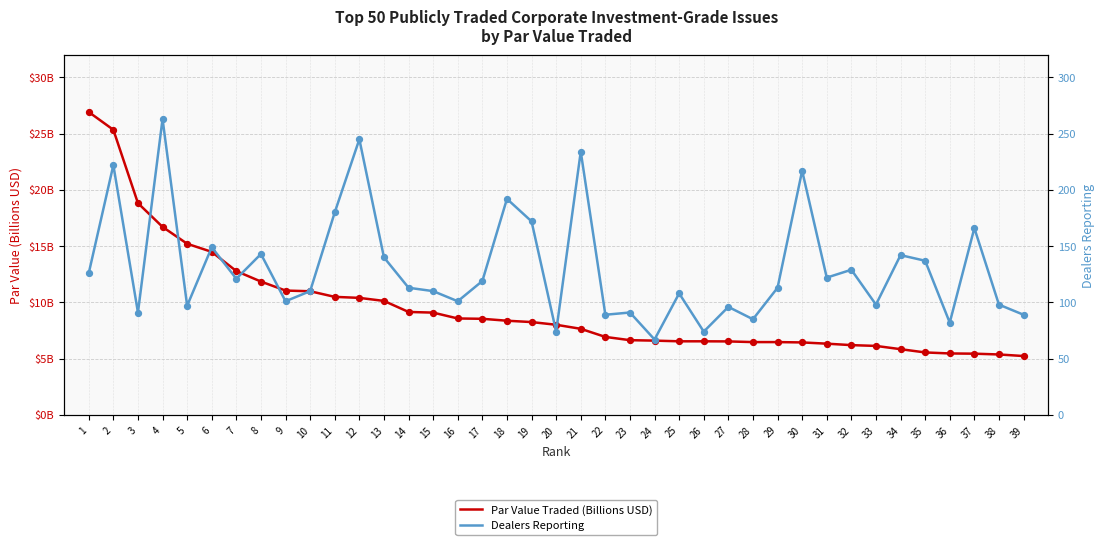

What is the total value across all series at 12?

255.4